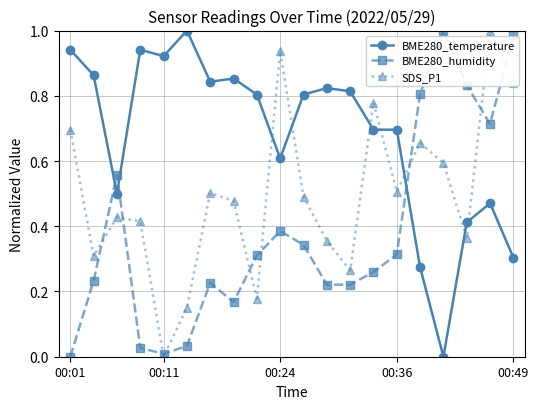

Which series ends up on top after the final intersection of BME280_temperature and BME280_humidity?

BME280_humidity